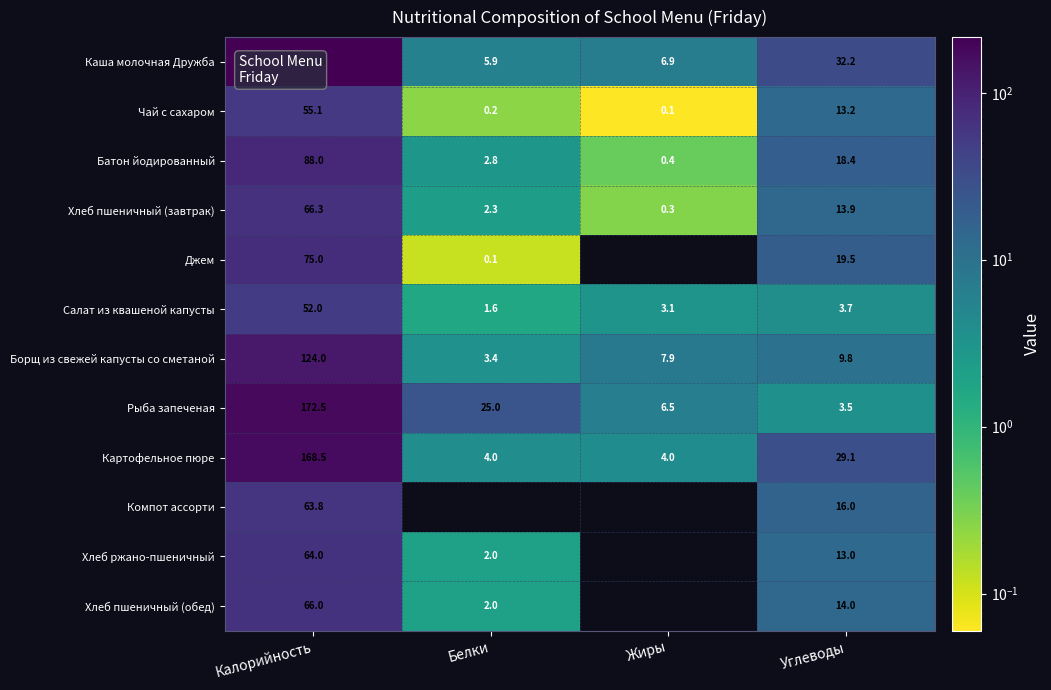

Where is Рыба запеченая nearest to the value 88?

Белки